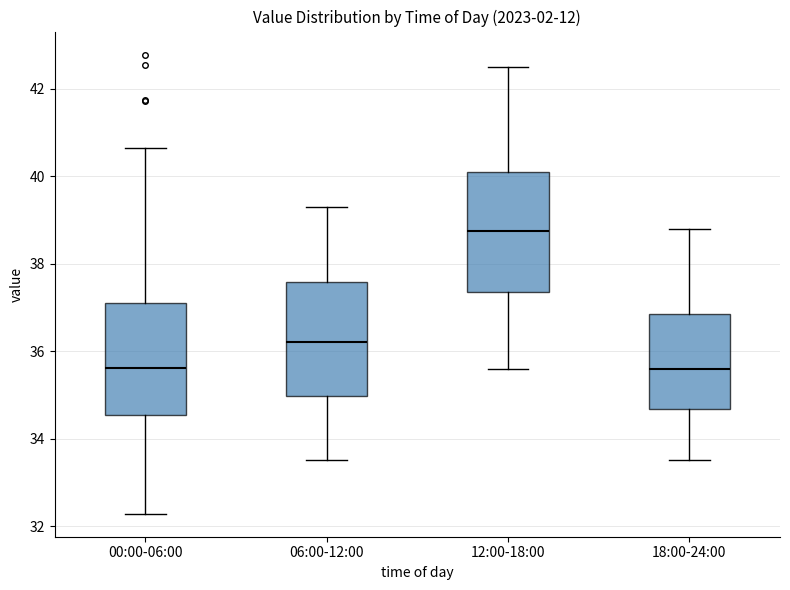

Reading left to right, transcribe this box plot: for each box, give where its median line is, the range the box spans, and where its two whiskers end, as read against the y-axis. The values are not printed on the chart, so give them approximately, as read against the axis.

00:00-06:00: median 35.6, box 34.6 to 37.0, whiskers 32.2 to 40.6
06:00-12:00: median 36.2, box 35.0 to 37.6, whiskers 33.6 to 39.4
12:00-18:00: median 38.8, box 37.4 to 40.2, whiskers 35.6 to 42.6
18:00-24:00: median 35.6, box 34.6 to 36.8, whiskers 33.6 to 38.8